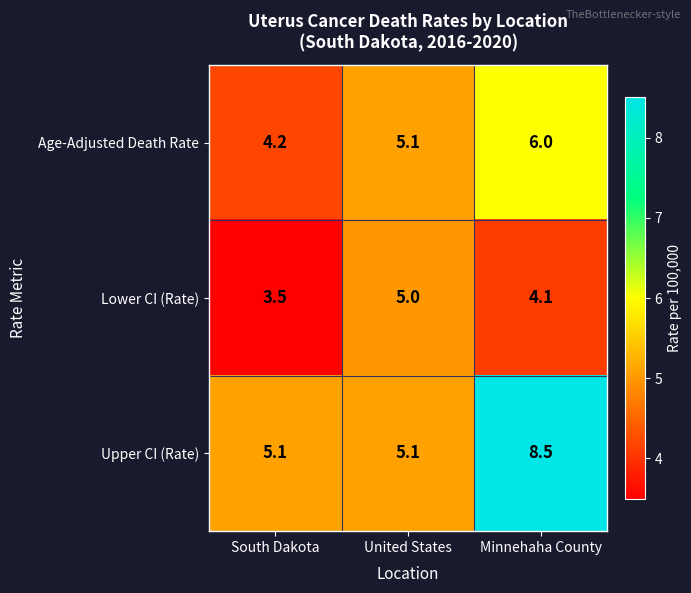

At which category does the chart reach its minimum across all series?

South Dakota